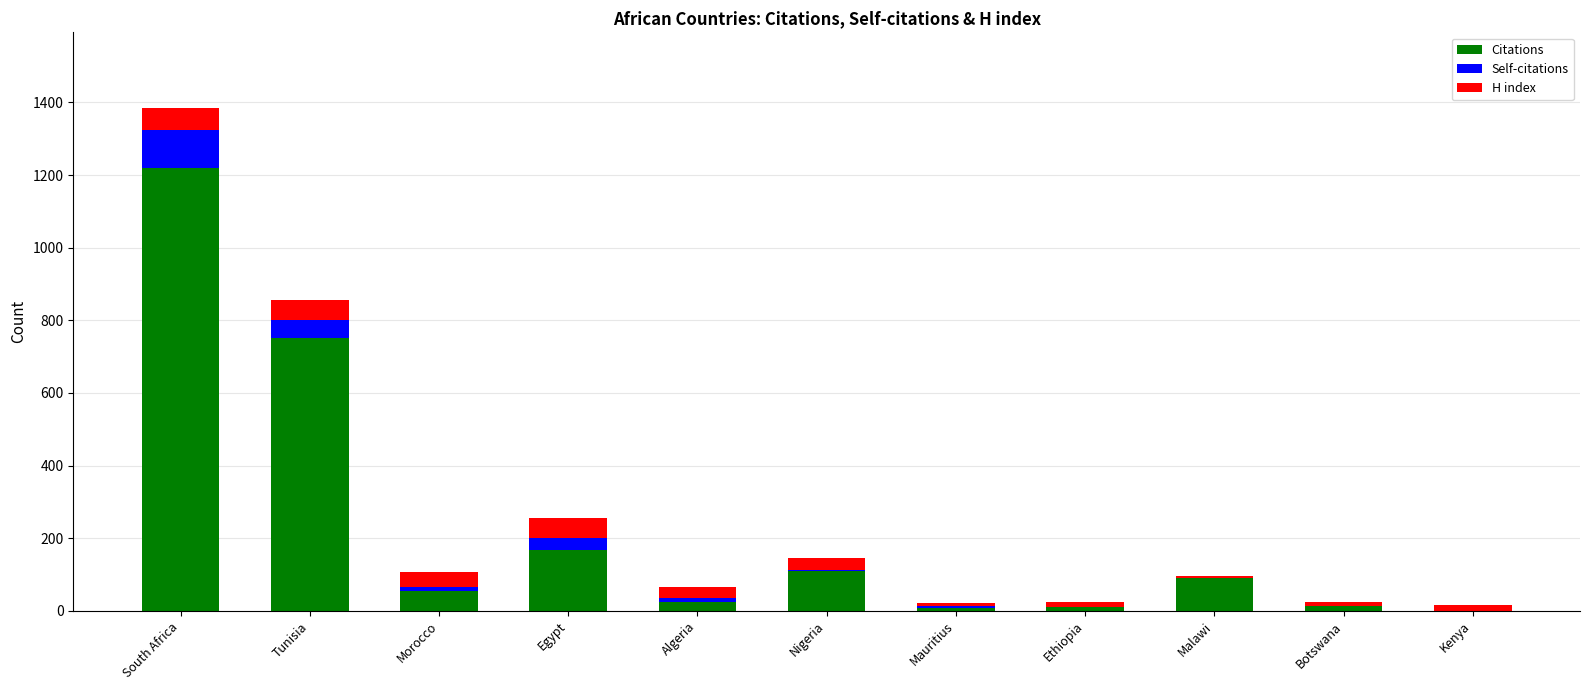

Which category has the highest value in the Citations series?

South Africa